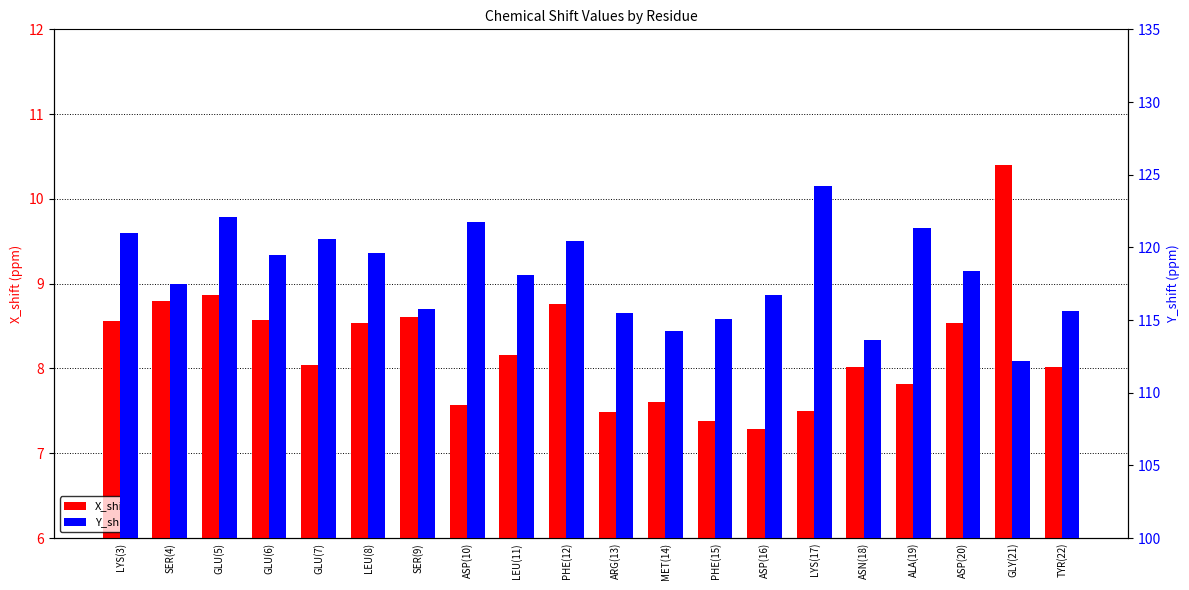

What is the highest value of the X_shift series?

10.4